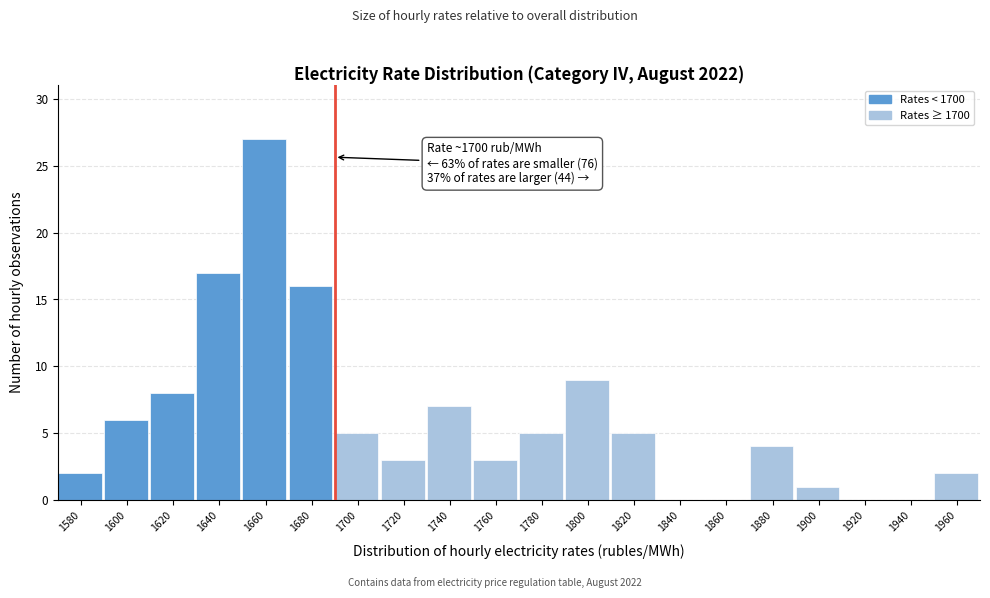

Reading left to right, what are all the values shown in this chart?

1580=2	1600=6	1620=8	1640=17	1660=27	1680=16	1700=5	1720=3	1740=7	1760=3	1780=5	1800=9	1820=5	1840=0	1860=0	1880=4	1900=1	1920=0	1940=0	1960=2